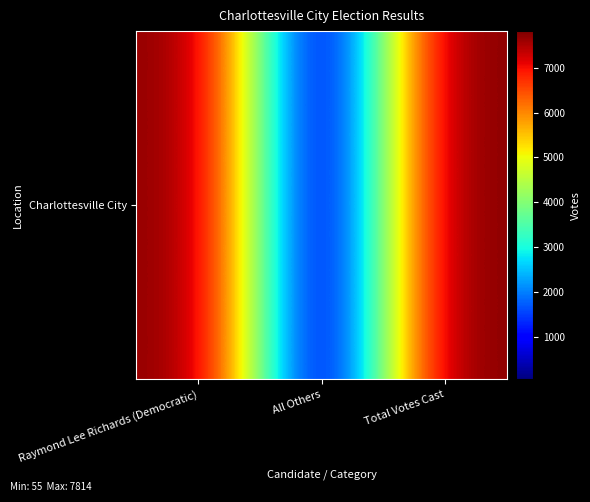

Reading left to right, transcribe all the data shown in this chart.

Raymond Lee Richards (Democratic)=7759	All Others=55	Total Votes Cast=7814